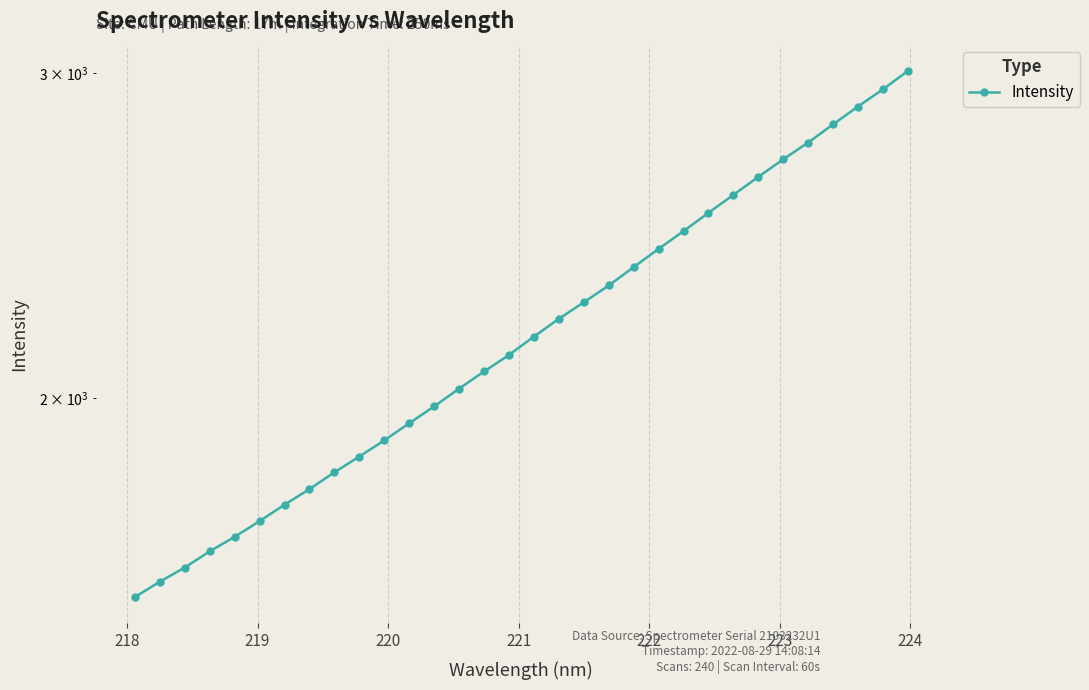

What is the value of the 17th point from the left?

2158.9